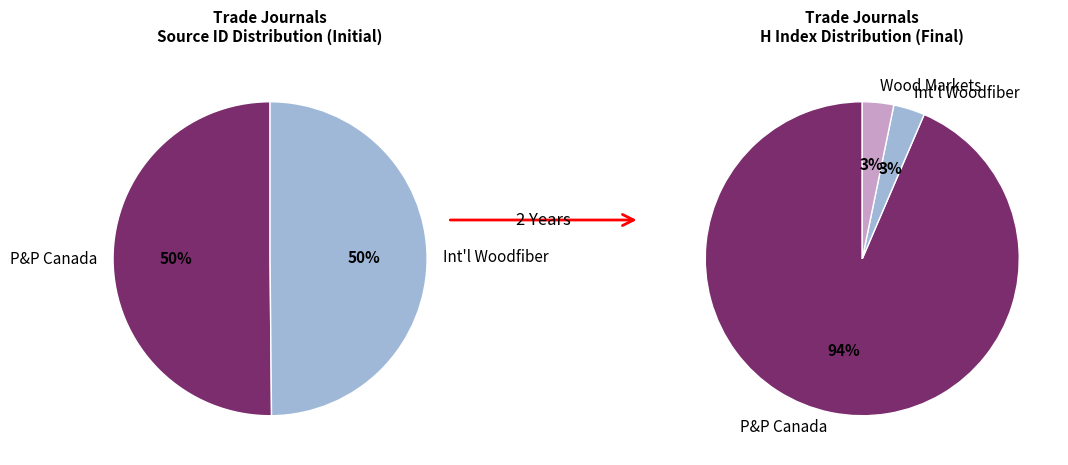

The International Woodfiber Report slice represents 3% of the pie. True or false?

True